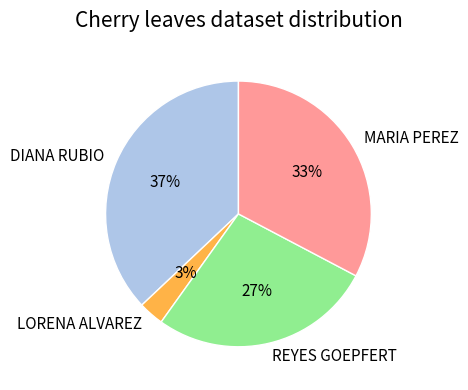

To the nearest percent, what percentage of the pie is MARIA PEREZ?

33%